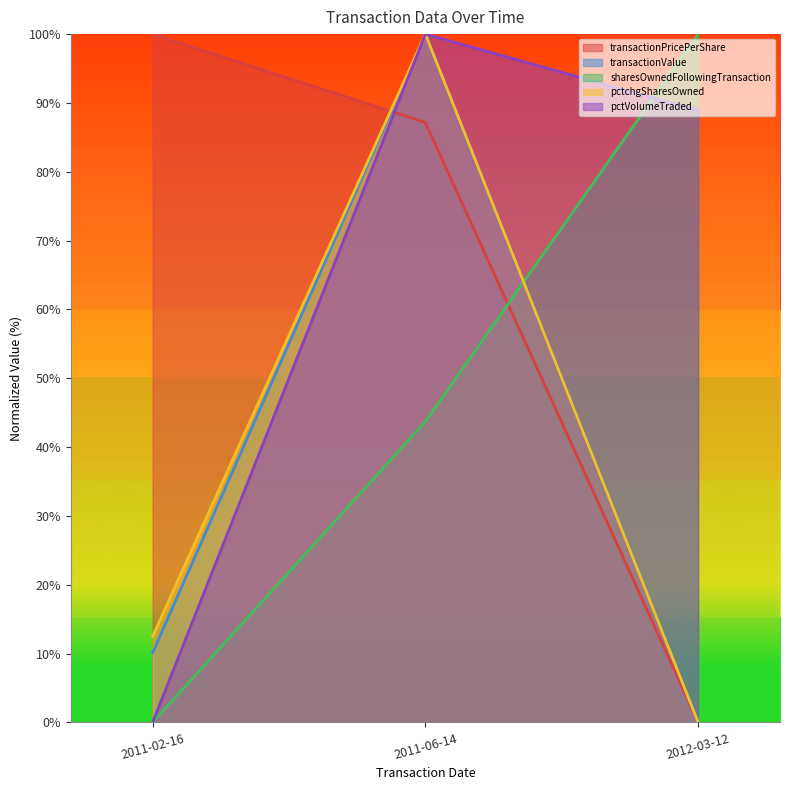

What is the sum of all transactionPricePerShare values?

187.2